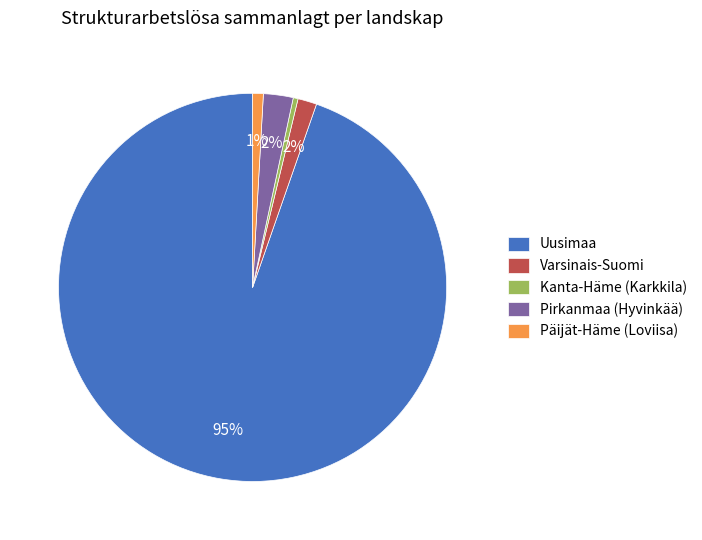

Count the number of slices in the pie.

5